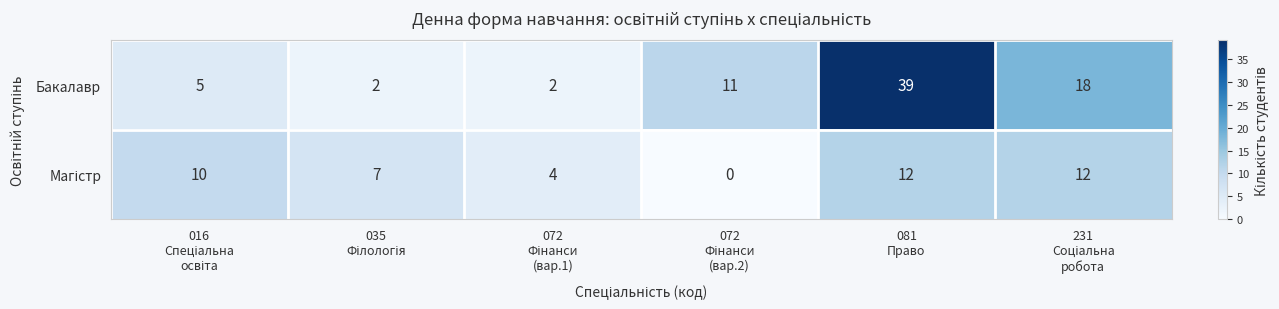

Which series has the largest total across all categories?

Бакалавр